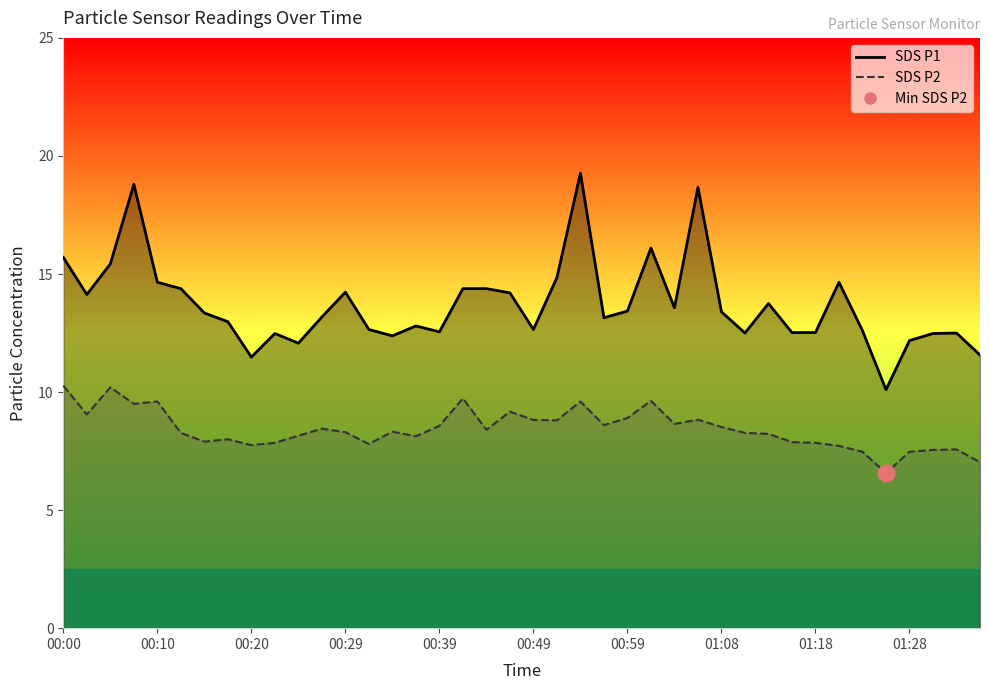

List the labels in order of SDS_P1 value, smallest first.

01:25, 00:20, 01:35, 00:25, 01:28, 00:34, 00:22, 01:30, 01:11, 01:33, 01:16, 01:18, 00:39, 01:23, 00:32, 00:49, 00:37, 00:17, 00:56, 00:27, 00:15, 01:08, 00:59, 01:03, 01:13, 00:02, 00:46, 00:29, 00:12, 00:42, 00:44, 00:10, 01:20, 00:51, 00:05, 00:00, 01:01, 01:06, 00:07, 00:54